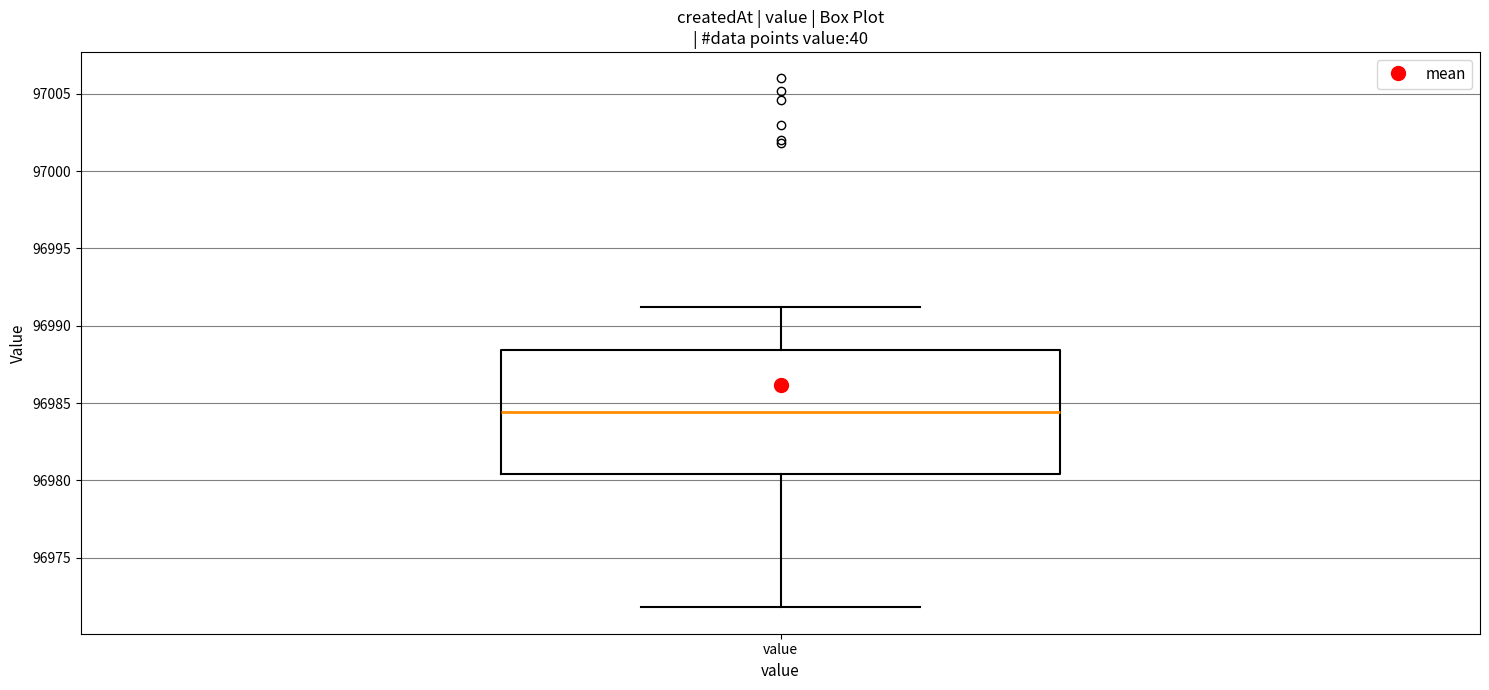

Transcribe this box plot: give where the median line is, the range the box spans, and where the two whiskers end, as read against the y-axis. The values are not printed on the chart, so give them approximately, as read against the axis.

median 96984.5, box 96980.5 to 96988.5, whiskers 96972.0 to 96991.0